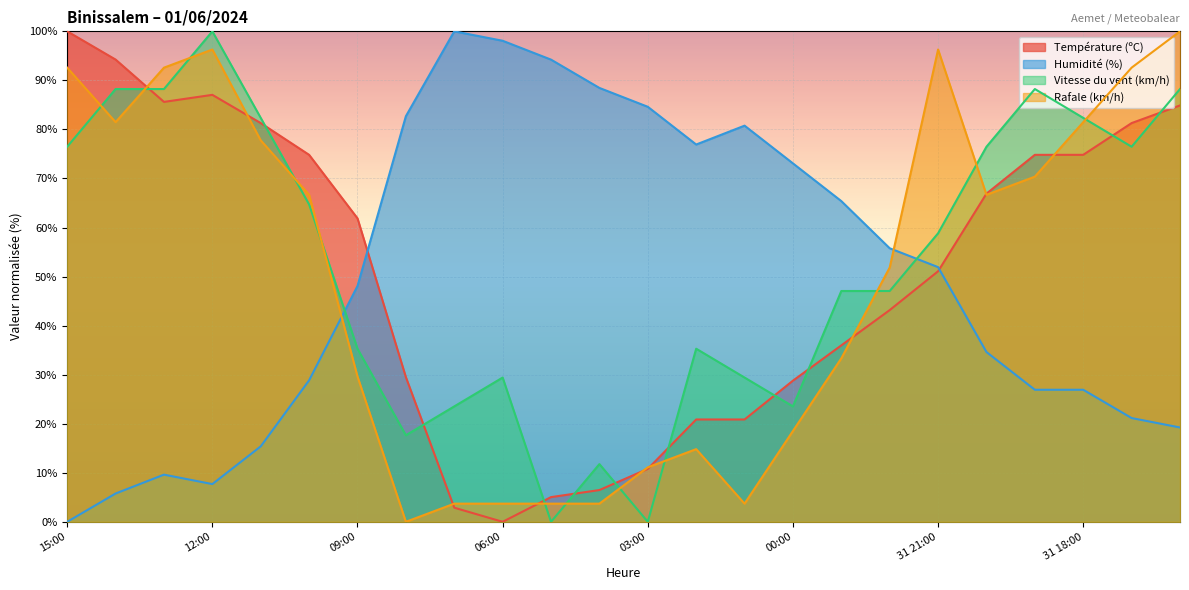

The value of Vitesse du vent (km/h) at 09:00 is 35.3. True or false?

True